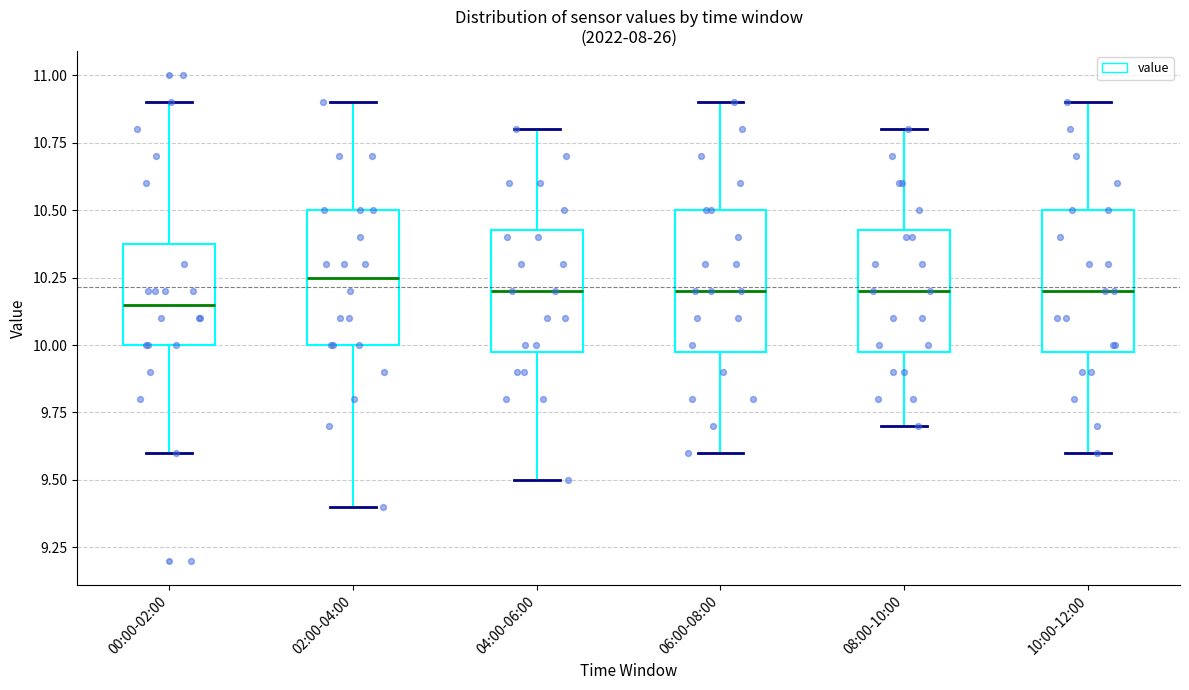

Reading left to right, read every box against the y-axis: the position of its median line, the range the box covers, and the ends of its whiskers. The values are not printed on the chart, so give them approximately, as read against the axis.

00:00-02:00: median 10.15, box 10.00 to 10.40, whiskers 9.60 to 10.90
02:00-04:00: median 10.25, box 10.00 to 10.50, whiskers 9.40 to 10.90
04:00-06:00: median 10.20, box 10.00 to 10.45, whiskers 9.50 to 10.80
06:00-08:00: median 10.20, box 10.00 to 10.50, whiskers 9.60 to 10.90
08:00-10:00: median 10.20, box 10.00 to 10.45, whiskers 9.70 to 10.80
10:00-12:00: median 10.20, box 10.00 to 10.50, whiskers 9.60 to 10.90